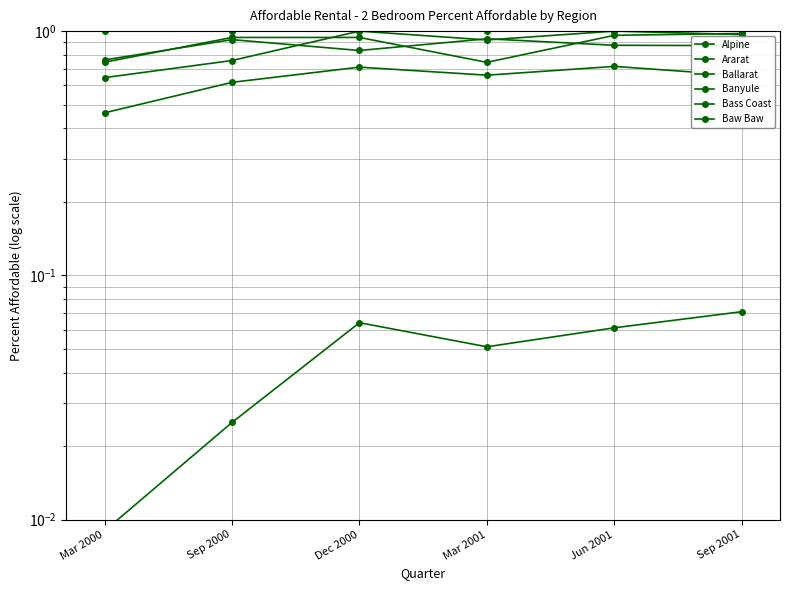

At which label is Ararat closest to 1?

Mar 2000